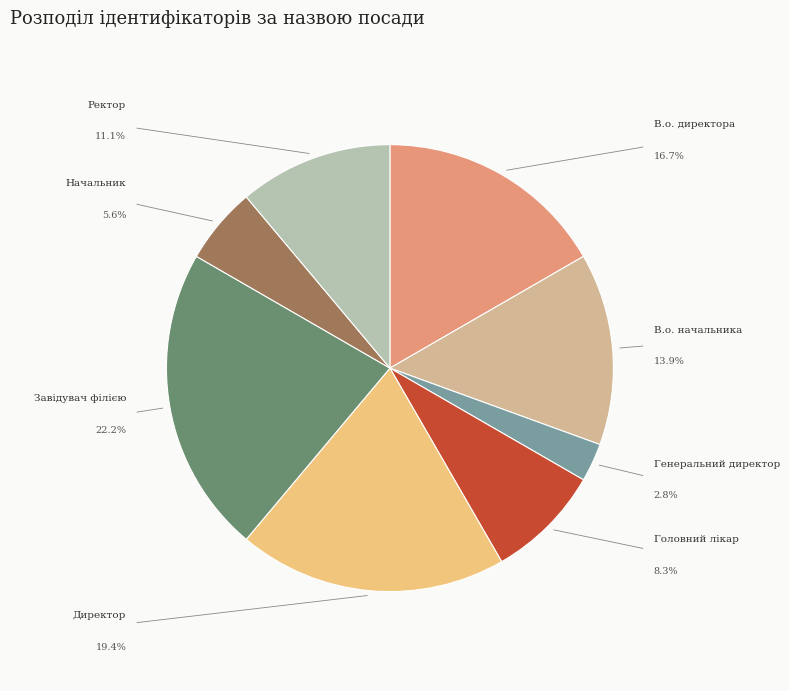

Is there a majority slice in this chart?

No